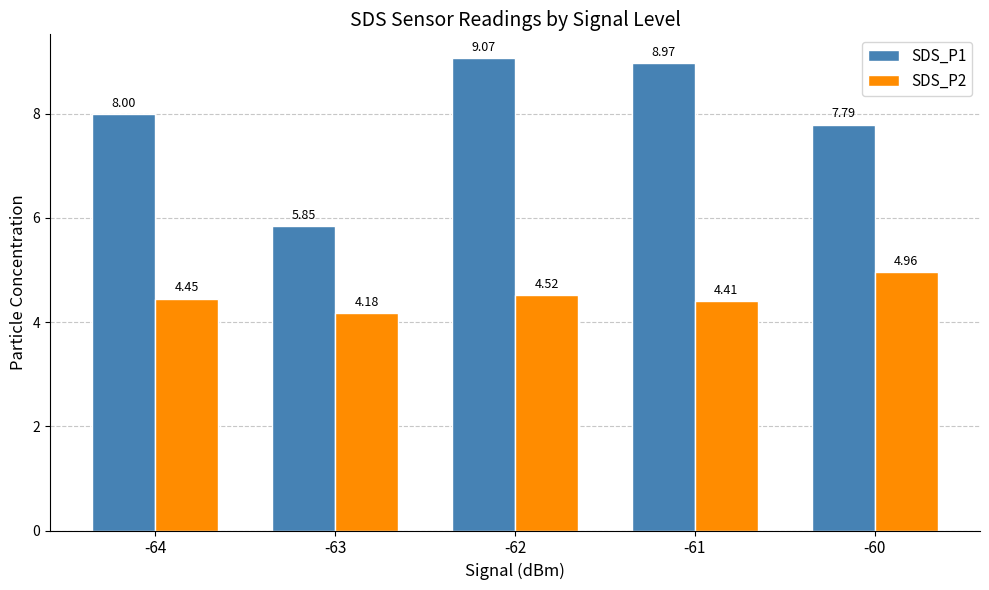

What is the difference between the maximum and minimum values in the SDS_P2 series?

0.8